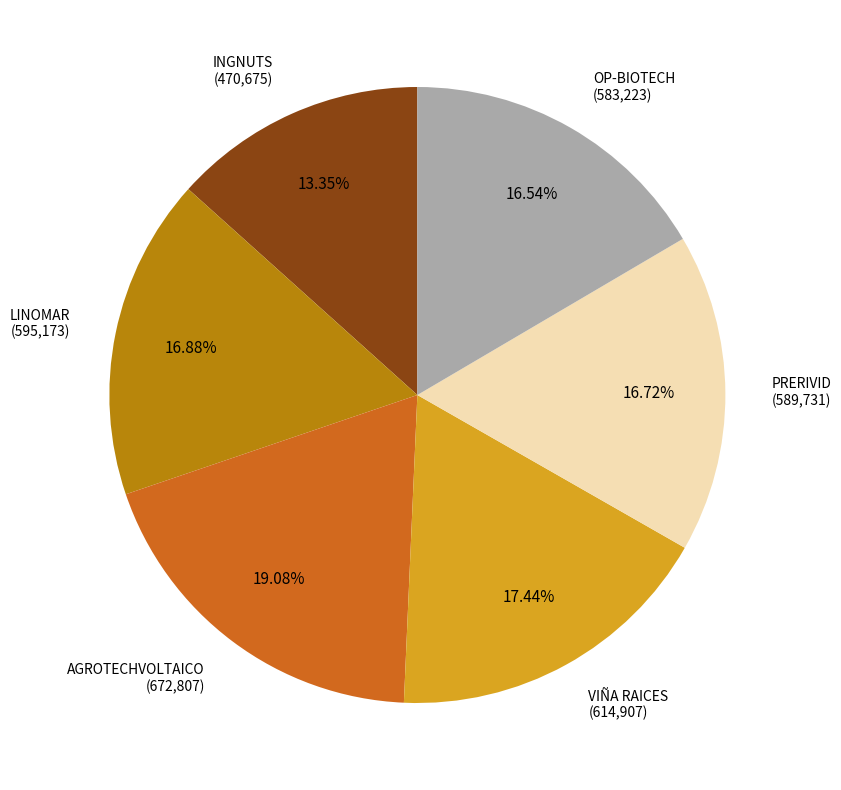

Is there a majority slice in this chart?

No